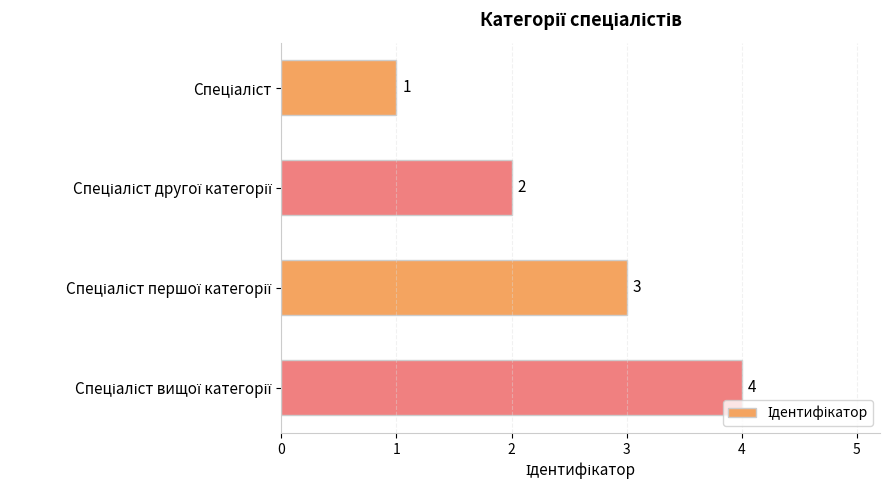

Count the values in the range 2 to 4.

3